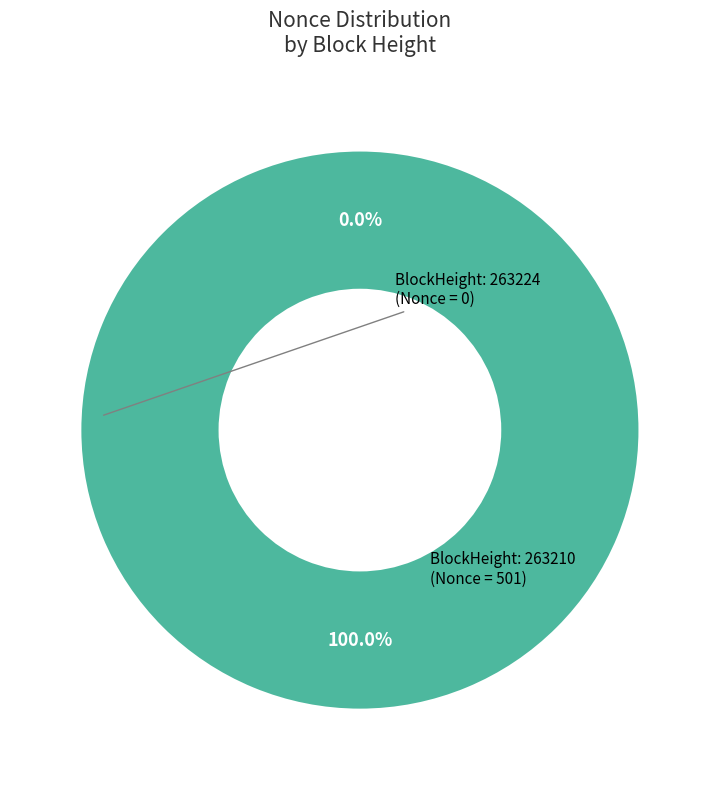

To the nearest percent, what is the difference between the 263224 and 263210 slice percentages?

100%